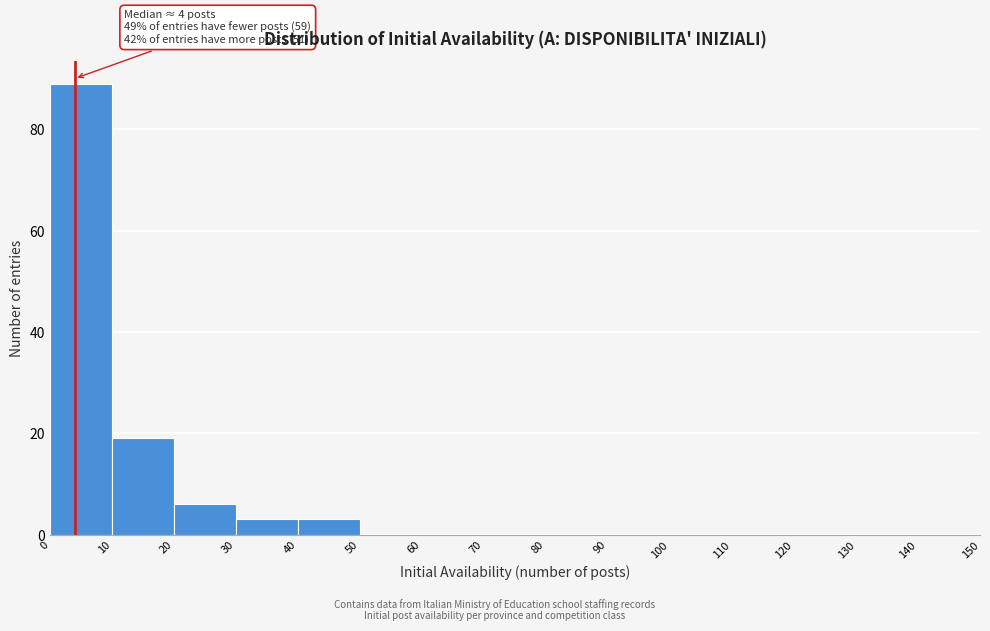

Which range on the x-axis has the tallest bar?

0 to 10